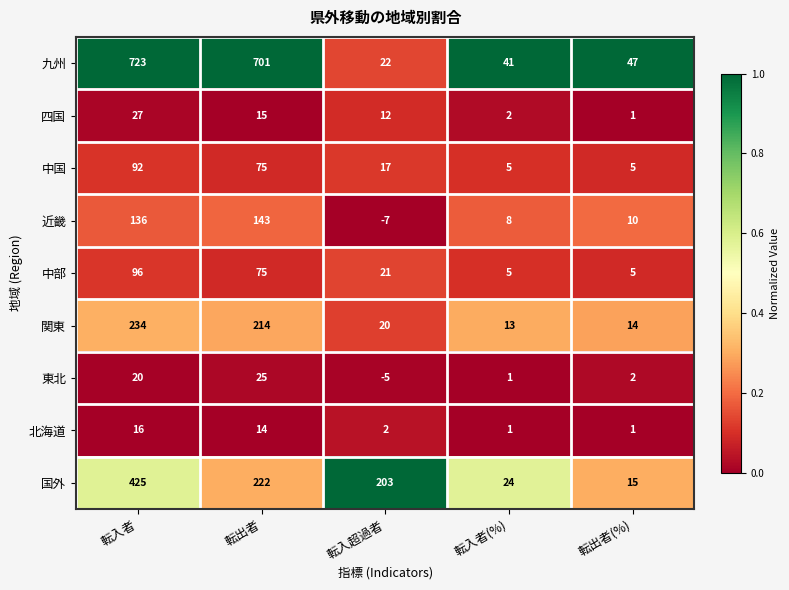

What is the spread (max minus min) of values at 転出者(%)?

46